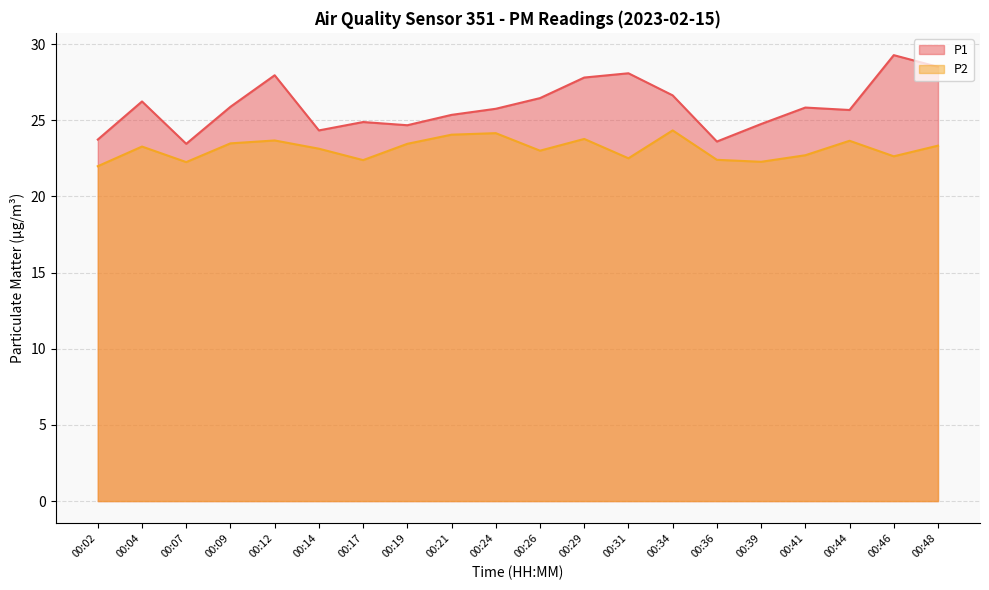

Which label corresponds to the smallest value in the chart?

00:02